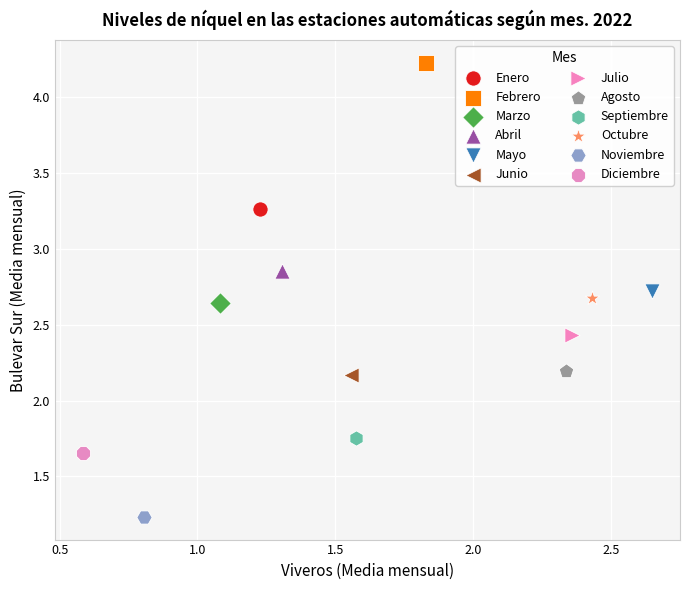

What are all the series names shown in the legend?

Enero, Febrero, Marzo, Abril, Mayo, Junio, Julio, Agosto, Septiembre, Octubre, Noviembre, Diciembre